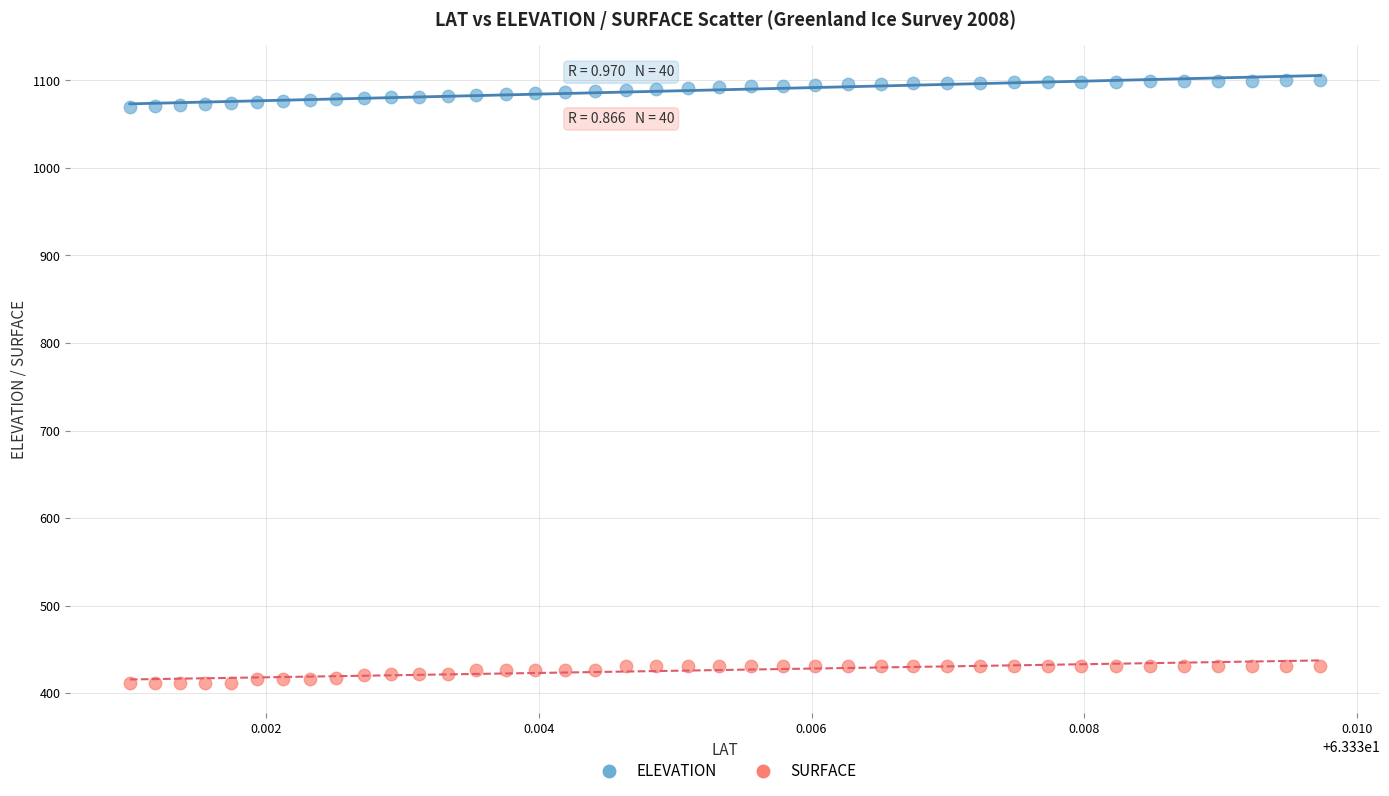

Which series contains the lowest Y value?

SURFACE